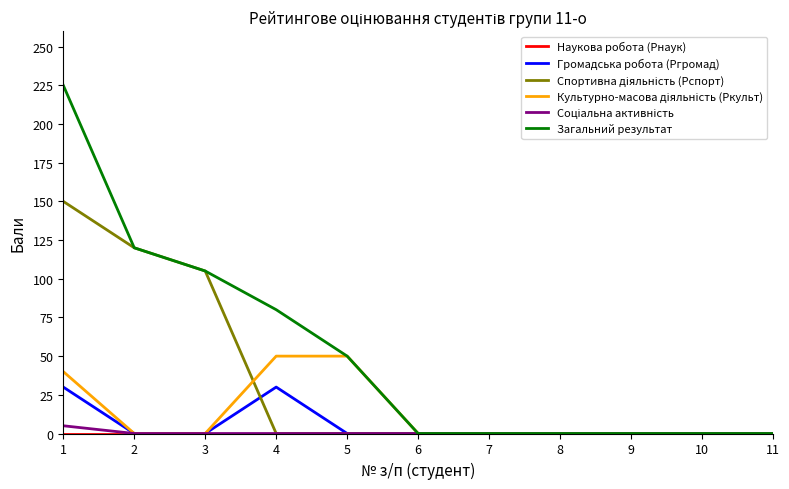

At how many categories does at least one series exceed 13?

5